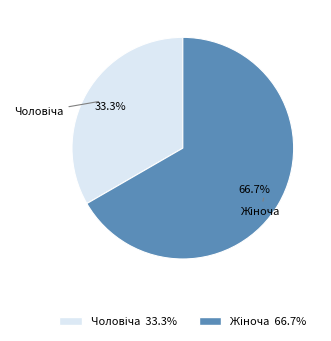

To the nearest percent, what is the average slice percentage?

50%